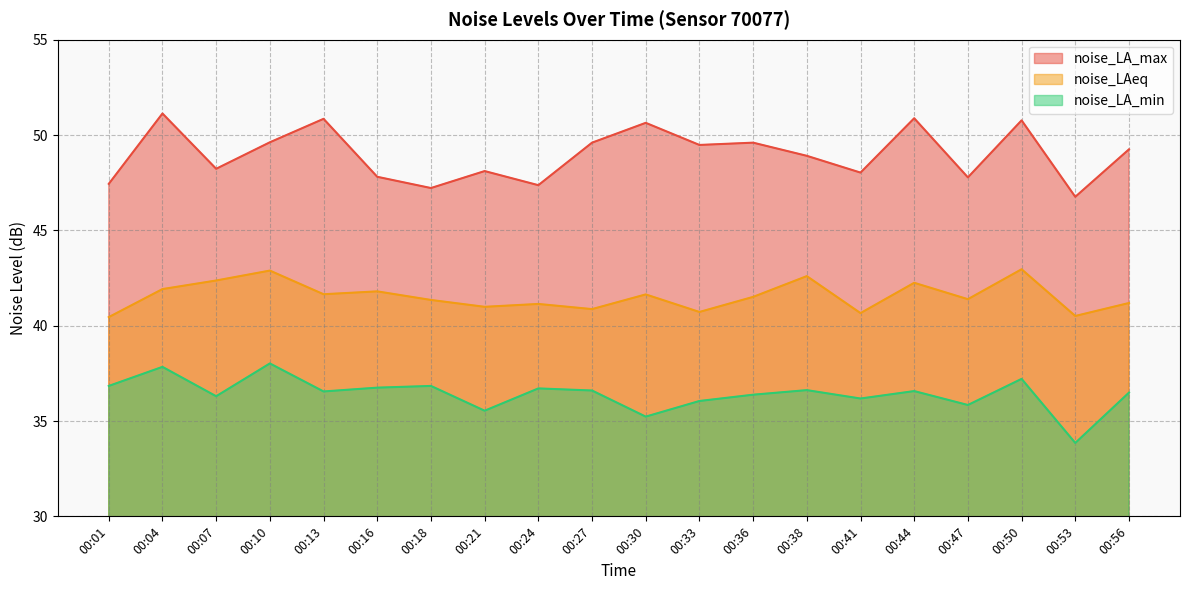

At how many categories does at least one series exceed 36?

20